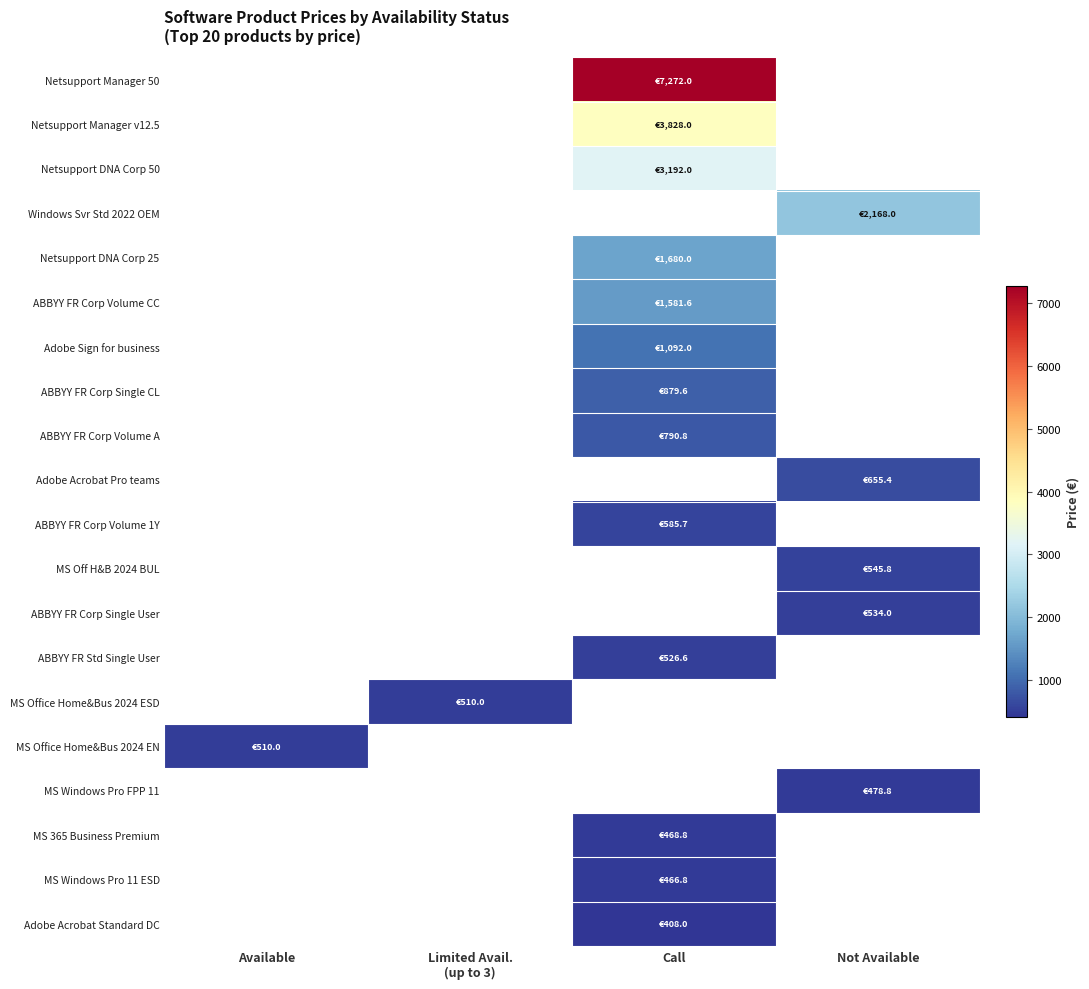

Which has a higher value, Limited Avail.
(up to 3) or Not Available?

Not Available